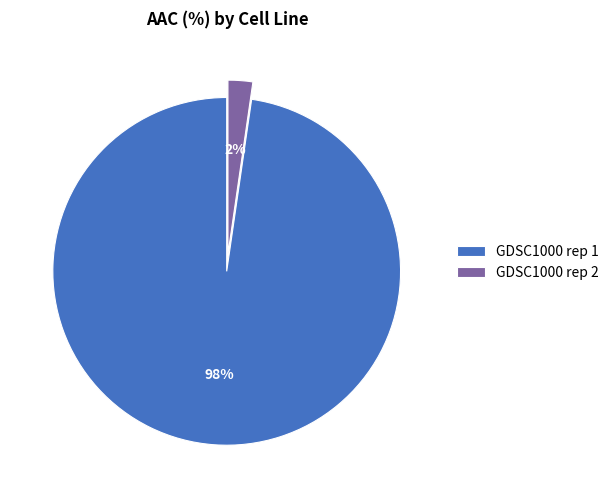

Do GDSC1000 rep 2 and GDSC1000 rep 1 together represent more than half of the pie?

Yes